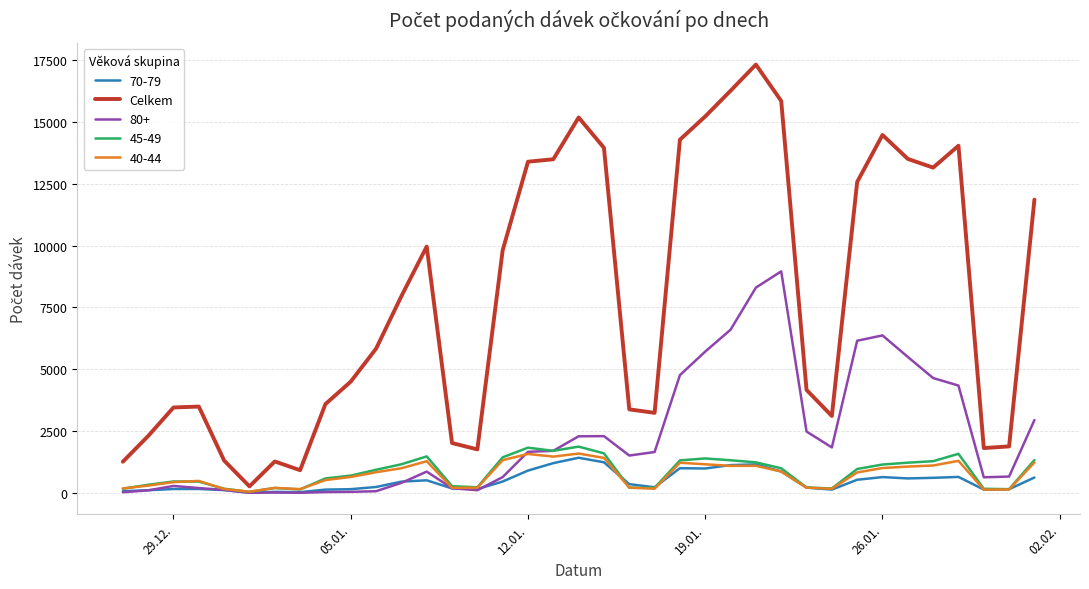

Which series has the largest total across all categories?

Celkem